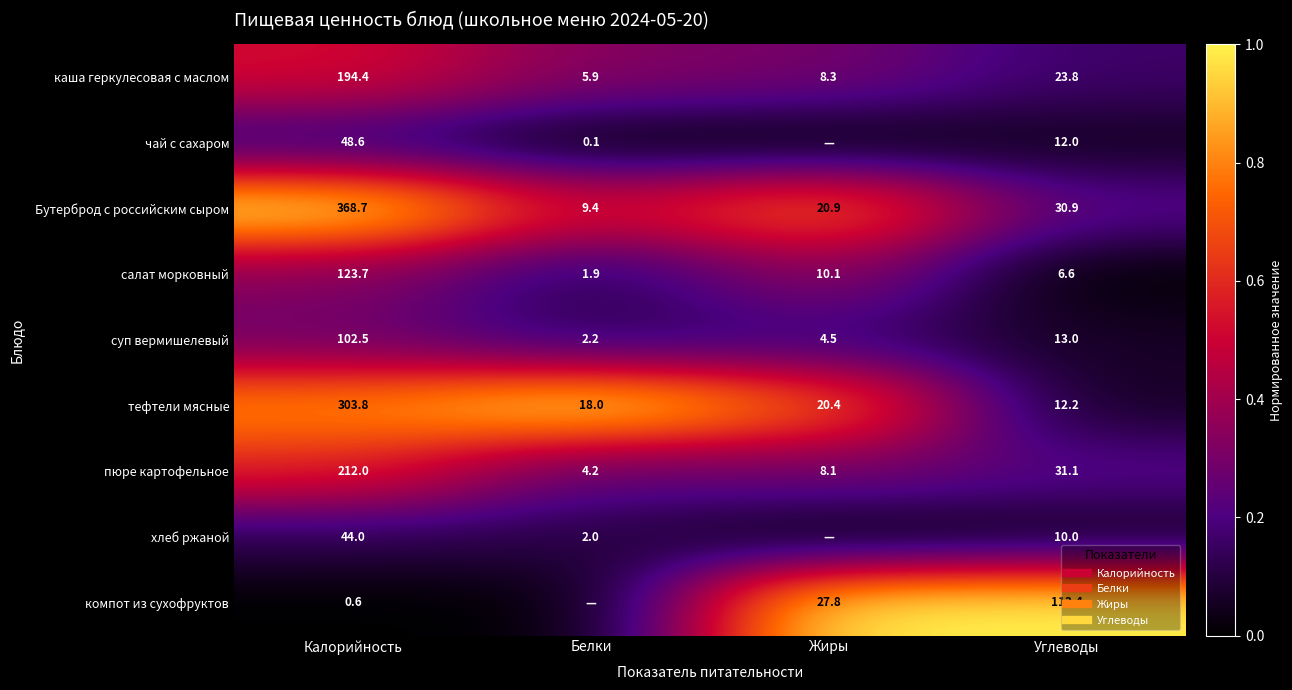

The value of салат морковный at Углеводы is 0.1. True or false?

False